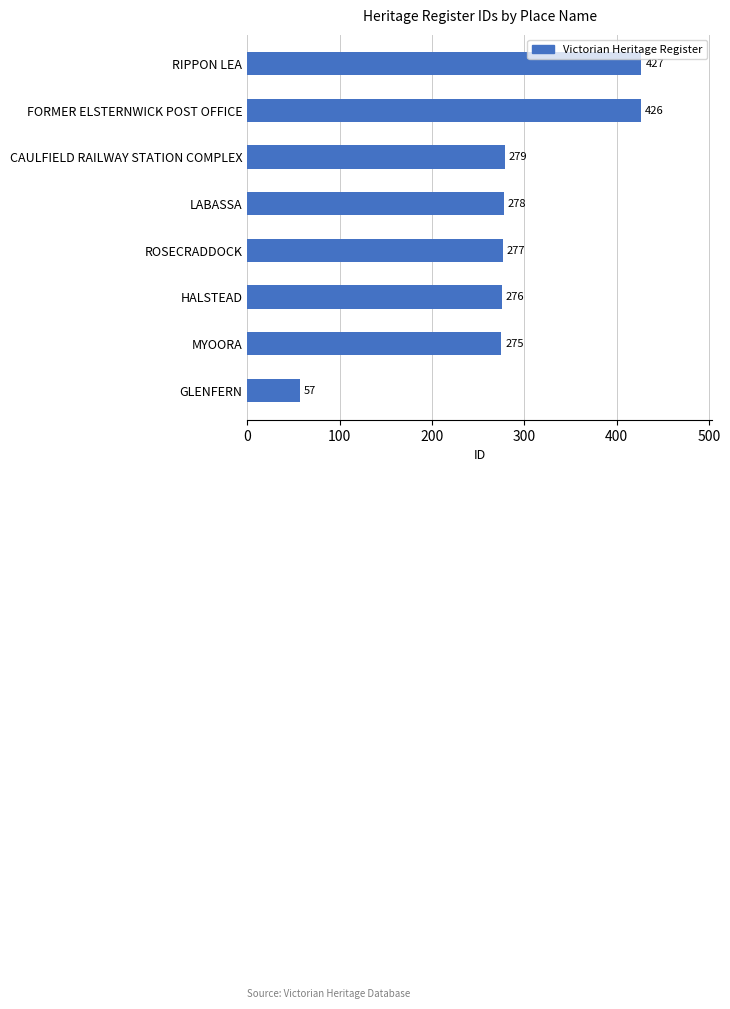

What is the difference between the second highest and second lowest values?

151